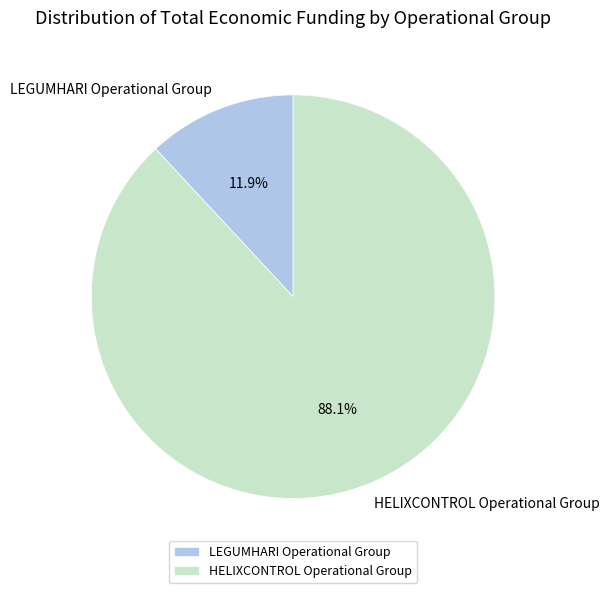

To the nearest percent, what is the average slice percentage?

50%